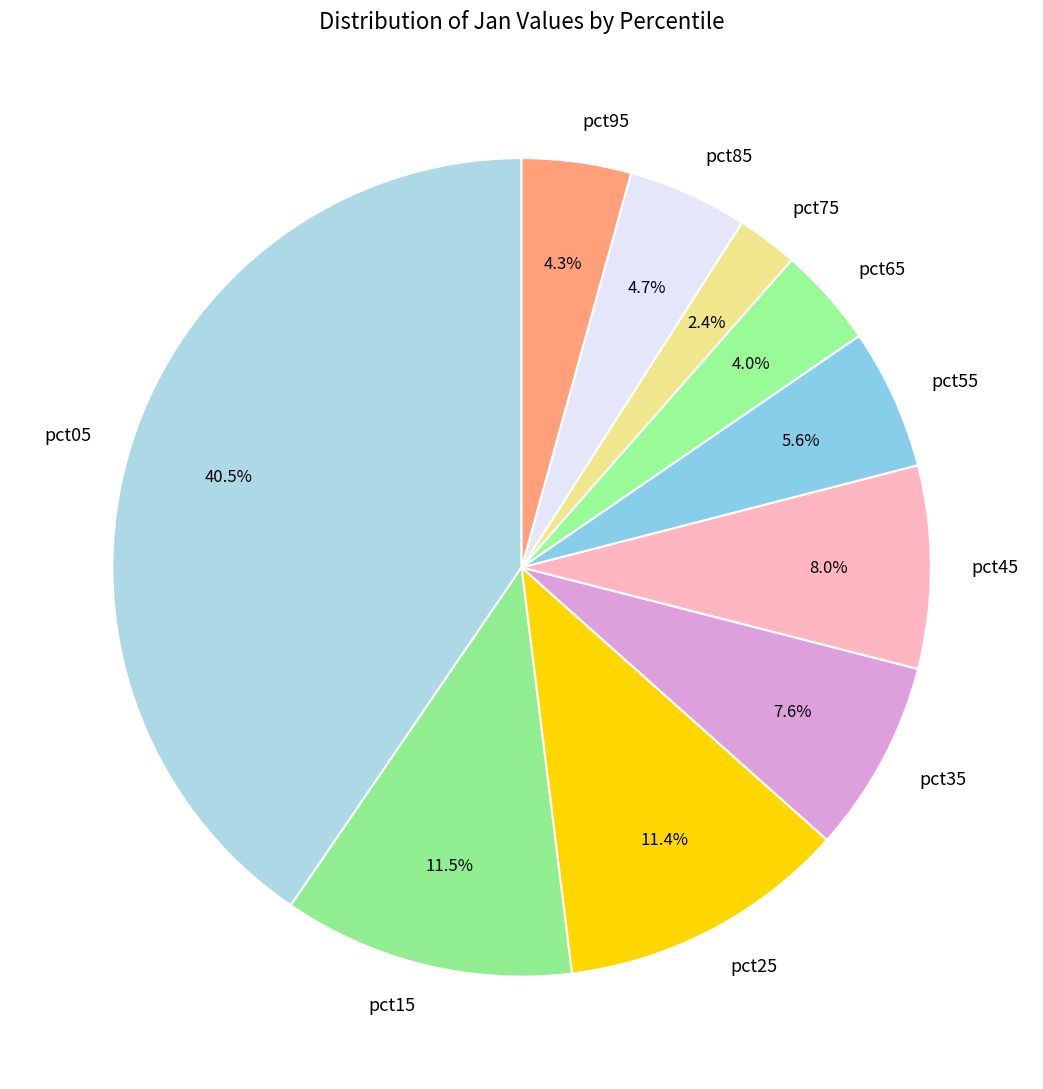

What is the total percentage of pct45 and pct15?

19.5%